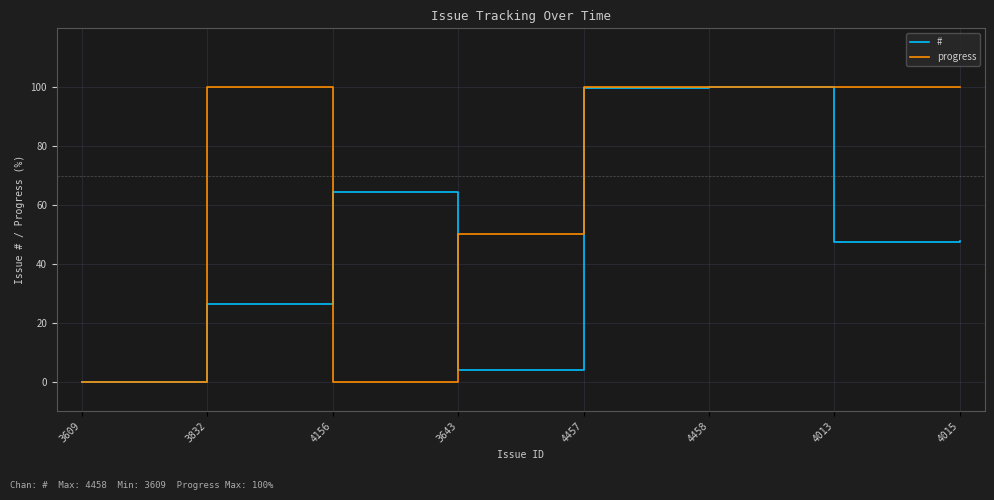

Is the value of progress at 3609 greater than the value of # at 4013?

No